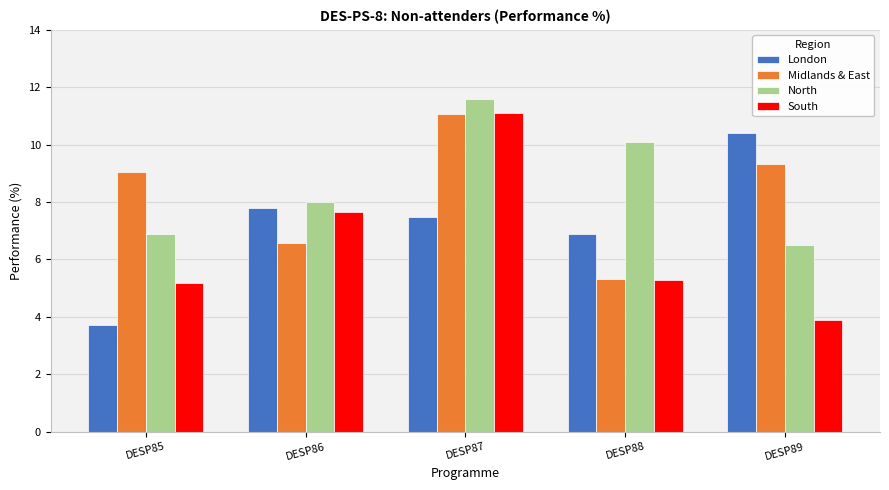

Count the number of categories in the chart.

5